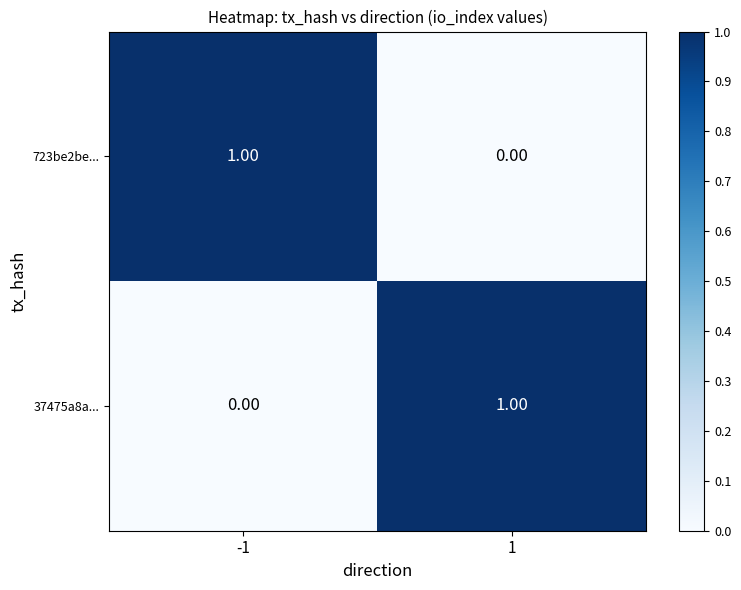

Is the value of 37475a8a... at -1 greater than the value of 723be2be... at -1?

No